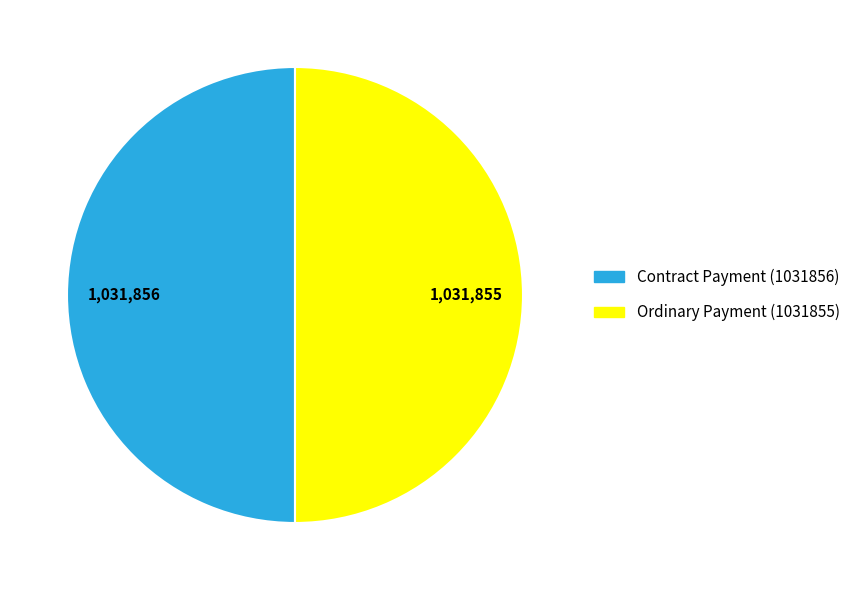

How many segments does this pie chart have?

2